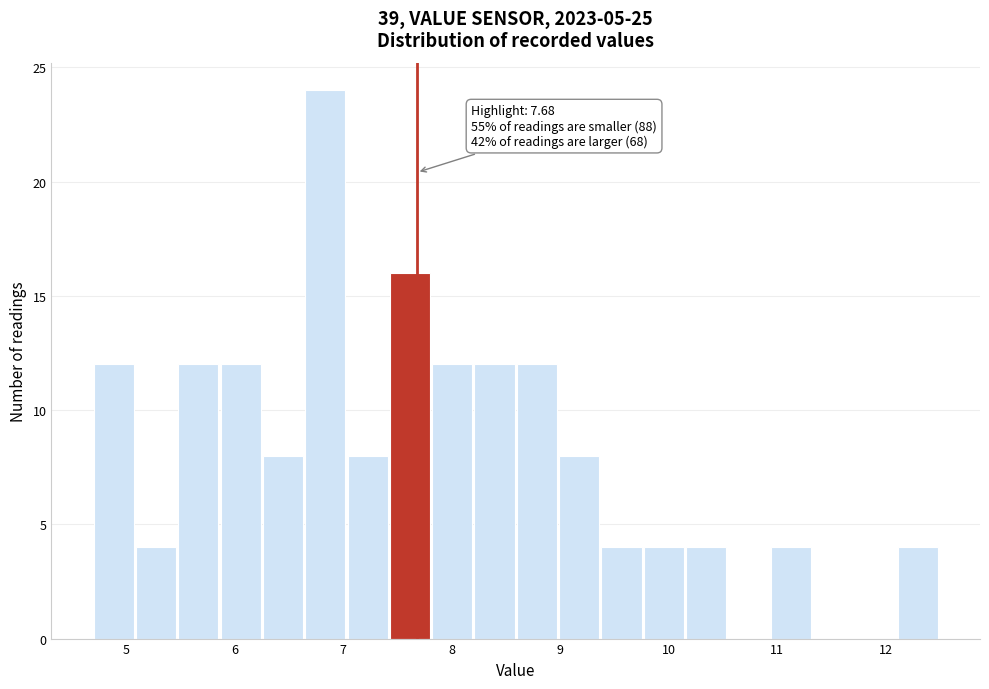

Read against the x-axis, roughly where is the centre of the tallest bar?

6.8